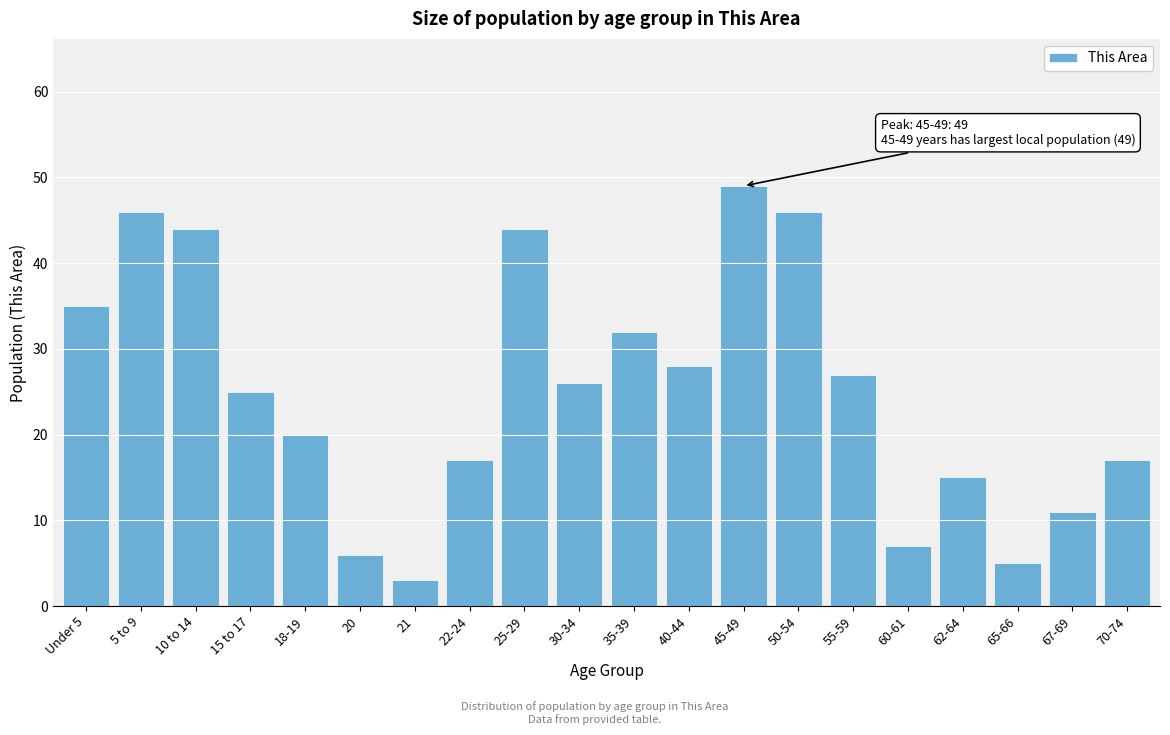

Reading left to right, extract all data points from this chart.

35	46	44	25	20	6	3	17	44	26	32	28	49	46	27	7	15	5	11	17